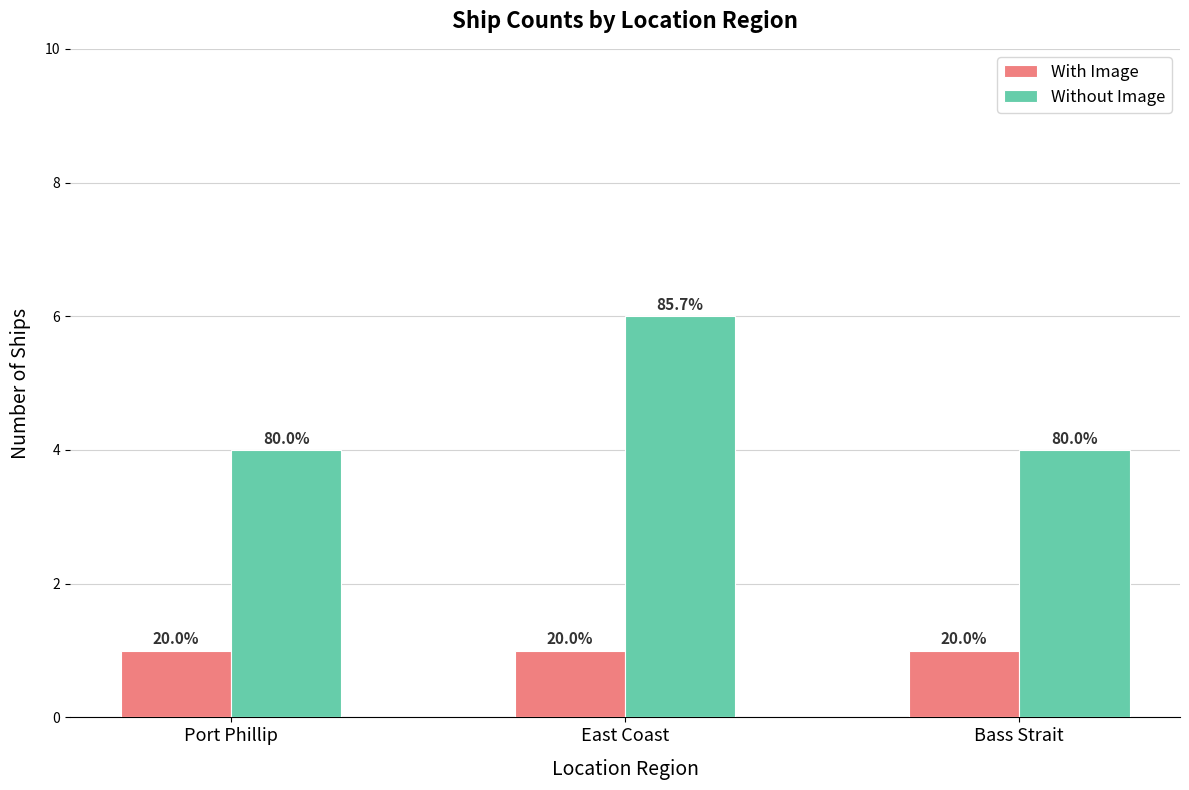

Rank the series by their maximum value, from highest to lowest.

Without Image, With Image